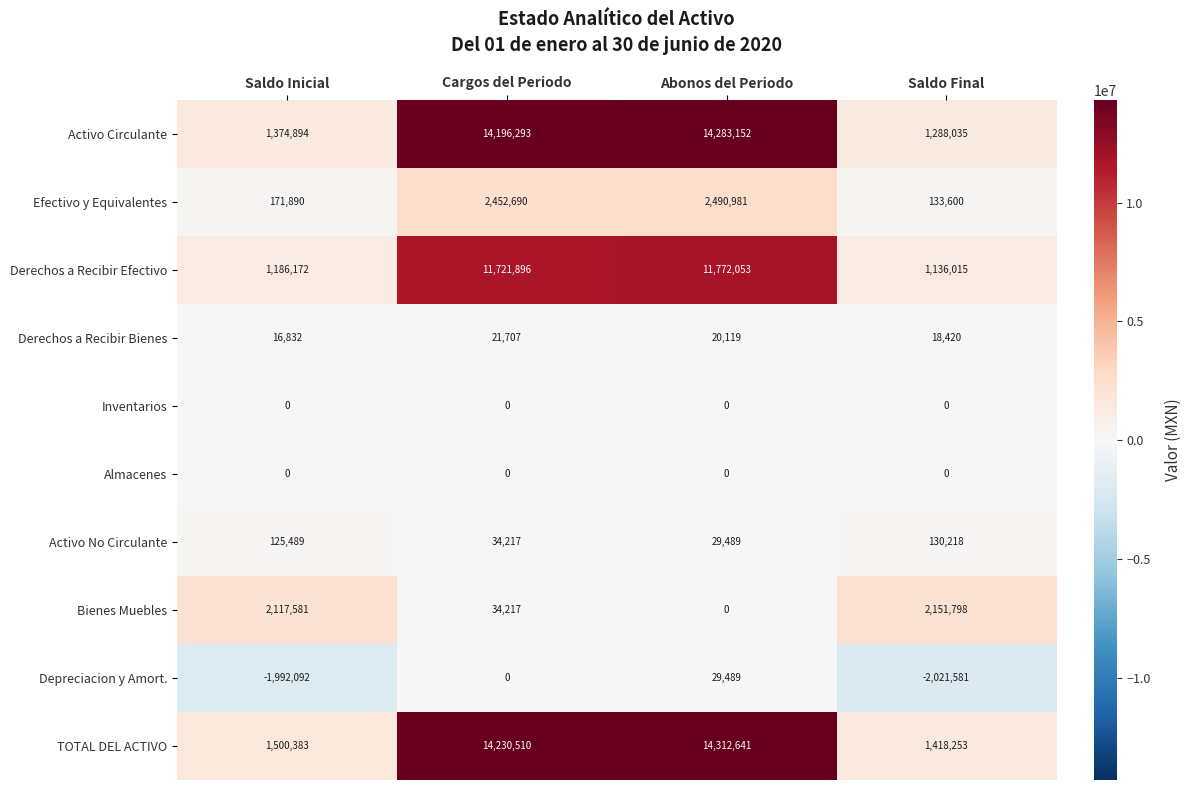

What is the total value across all series at Cargos del Periodo?

42691530